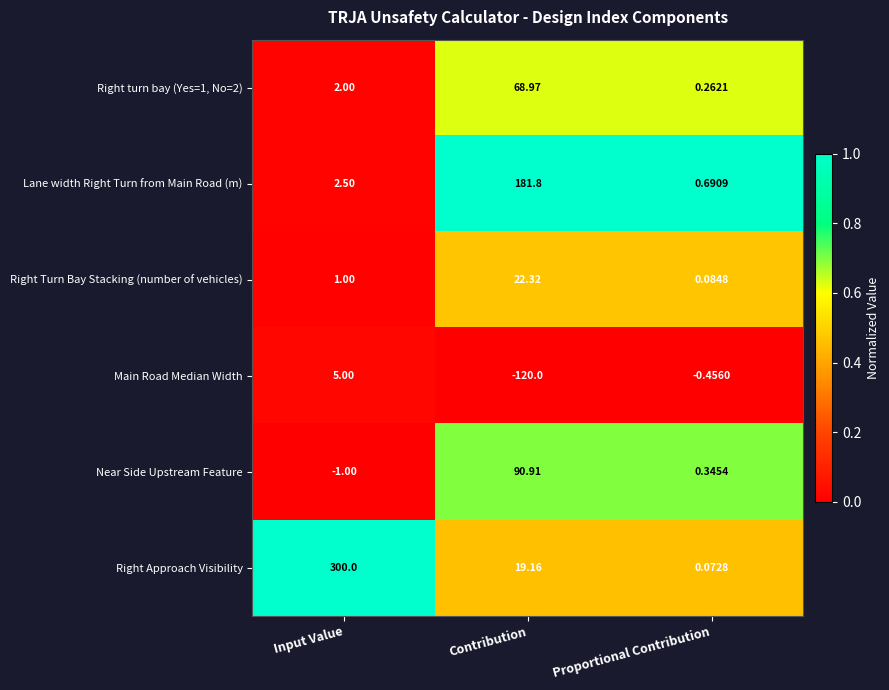

Where does the Right Approach Visibility series first go above 19?

Input Value